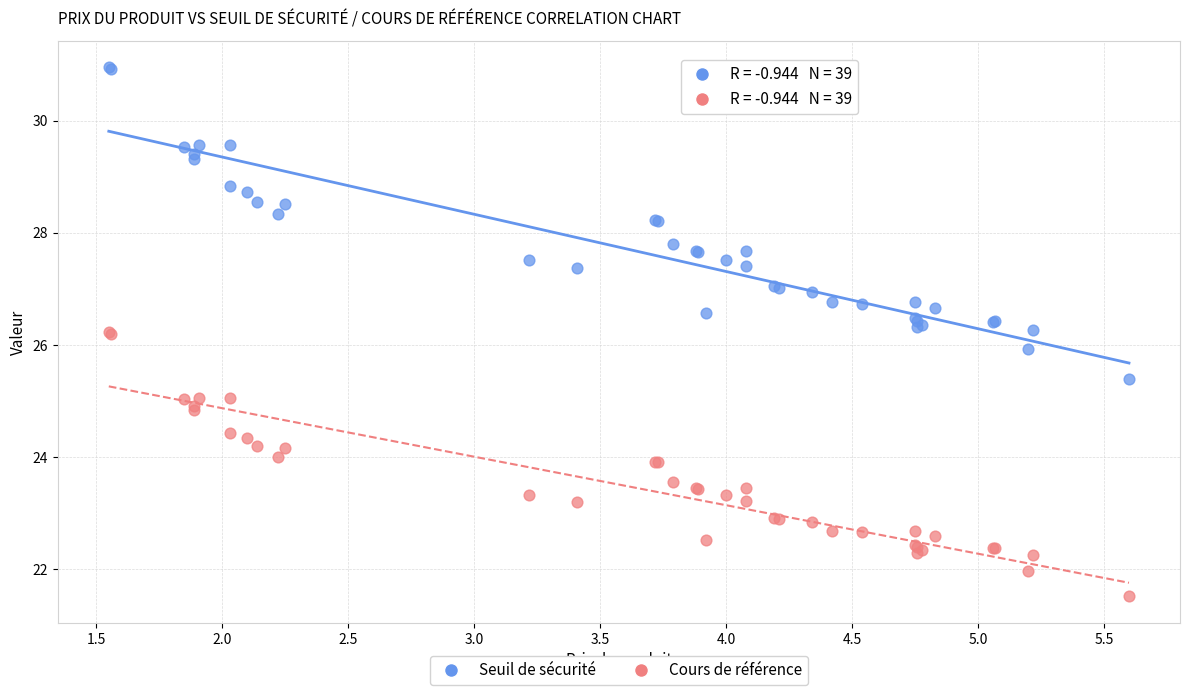

Which series contains the highest Y value?

Seuil de sécurité